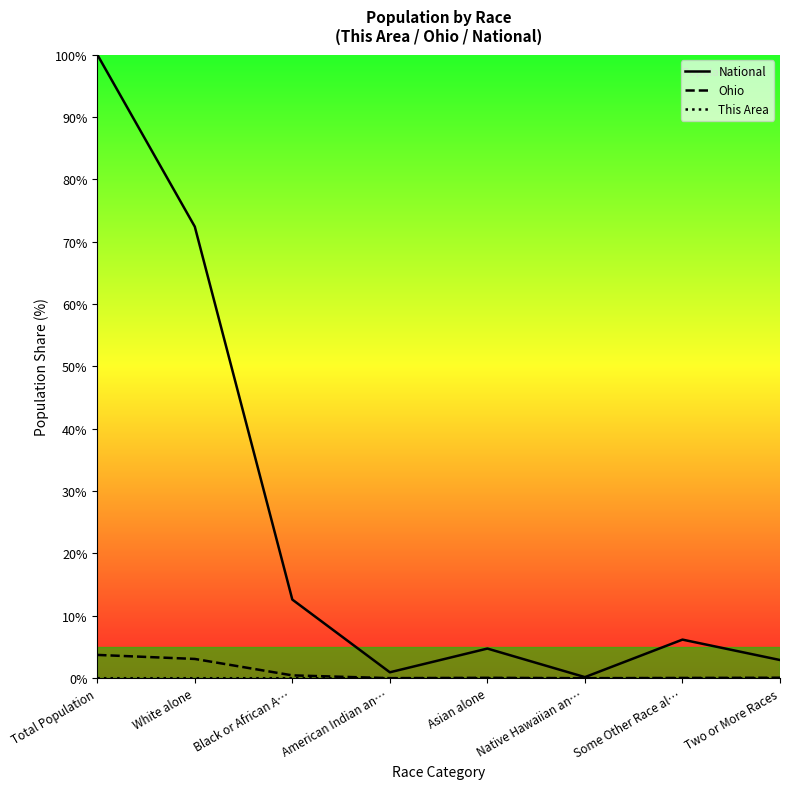

The Ohio series shows 0.0 at Two or More Races. True or false?

False